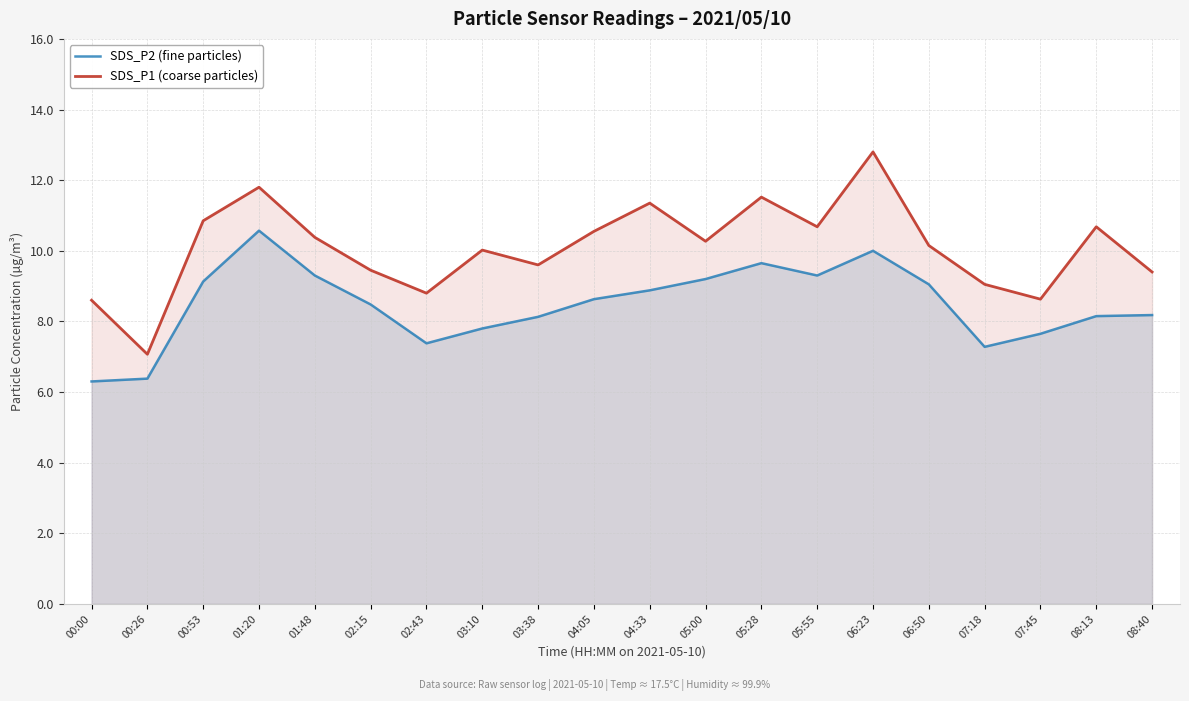

Which series has the widest spread of values?

SDS_P1 (coarse particles)